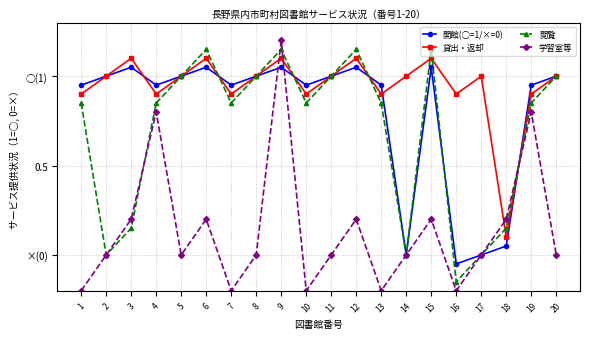

Which has a higher value, 6 or 14?

6